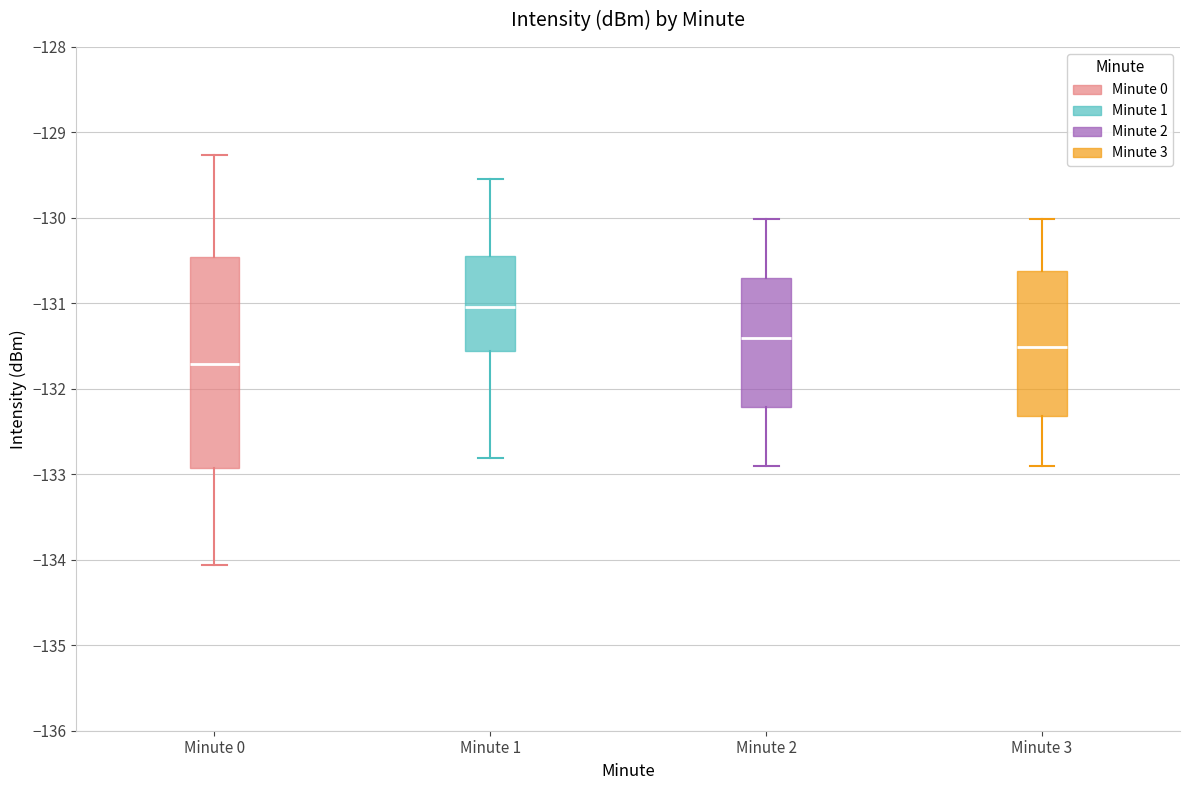

Reading left to right, read every box against the y-axis: the position of its median line, the range the box covers, and the ends of its whiskers. The values are not printed on the chart, so give them approximately, as read against the axis.

Minute 0: median -131.7, box -132.9 to -130.5, whiskers -134.1 to -129.3
Minute 1: median -131.0, box -131.6 to -130.4, whiskers -132.8 to -129.5
Minute 2: median -131.4, box -132.2 to -130.7, whiskers -132.9 to -130.0
Minute 3: median -131.5, box -132.3 to -130.6, whiskers -132.9 to -130.0